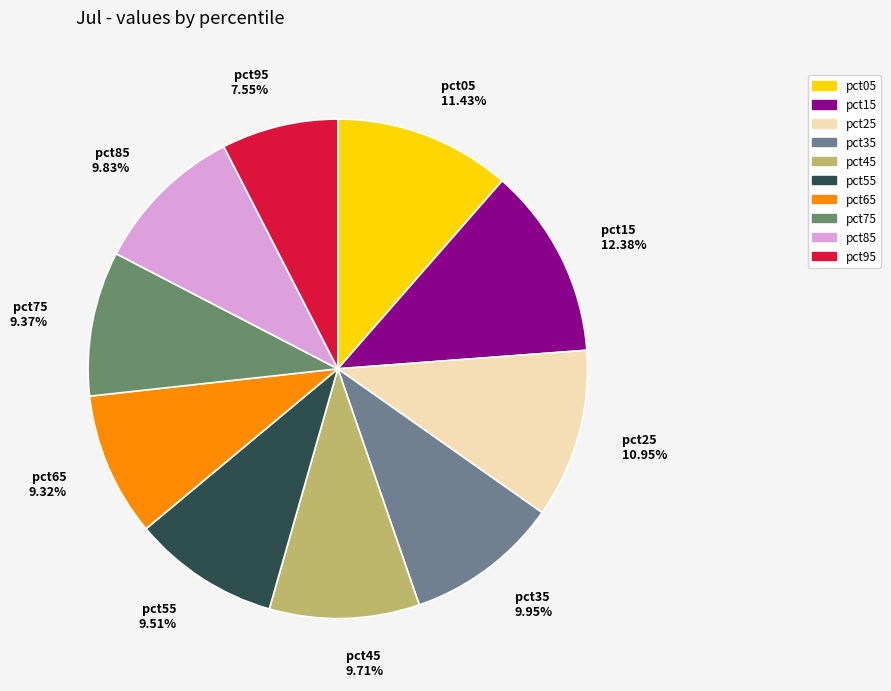

What percentage is the pct75 slice, to the nearest percent?

9%